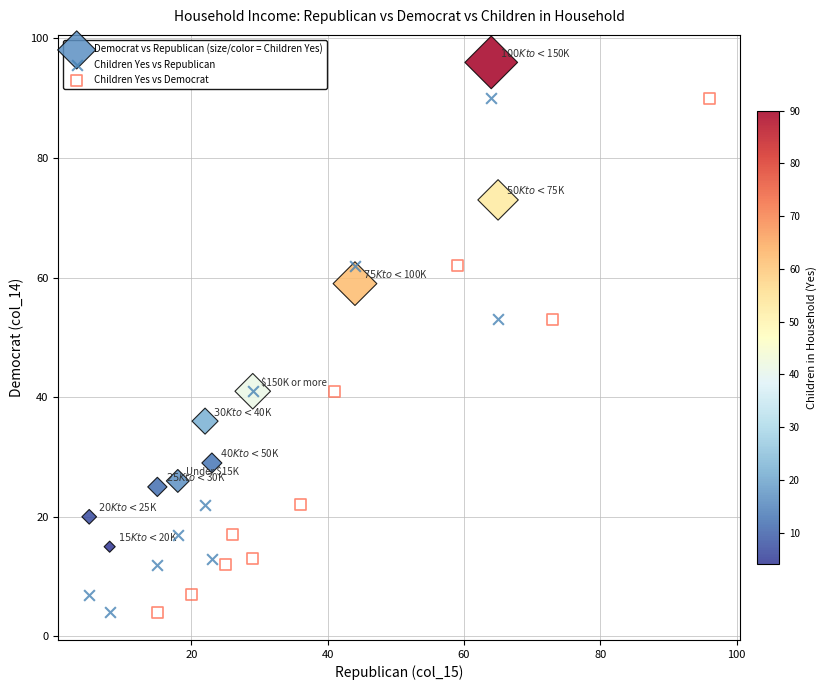

Which series reaches the maximum Y coordinate?

Democrat vs Republican (size/color = Children Yes)